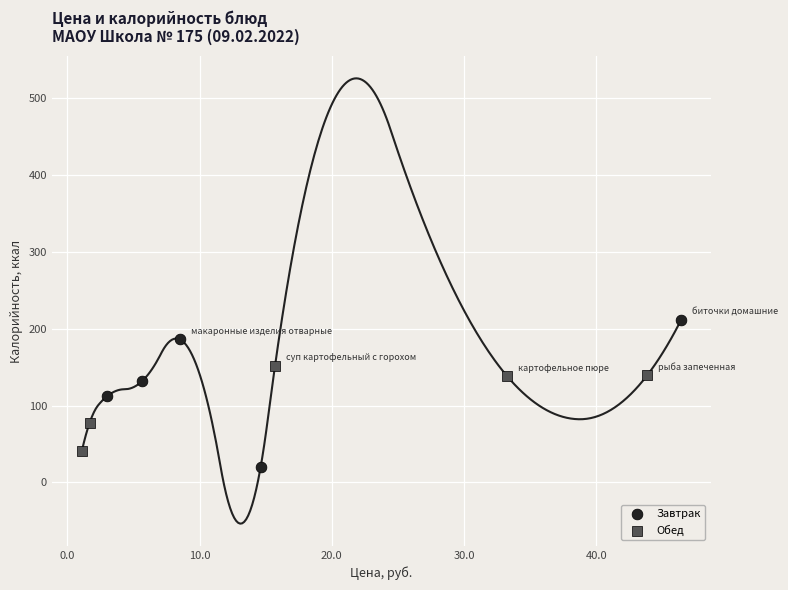

Which series has the widest spread of Y values?

Завтрак